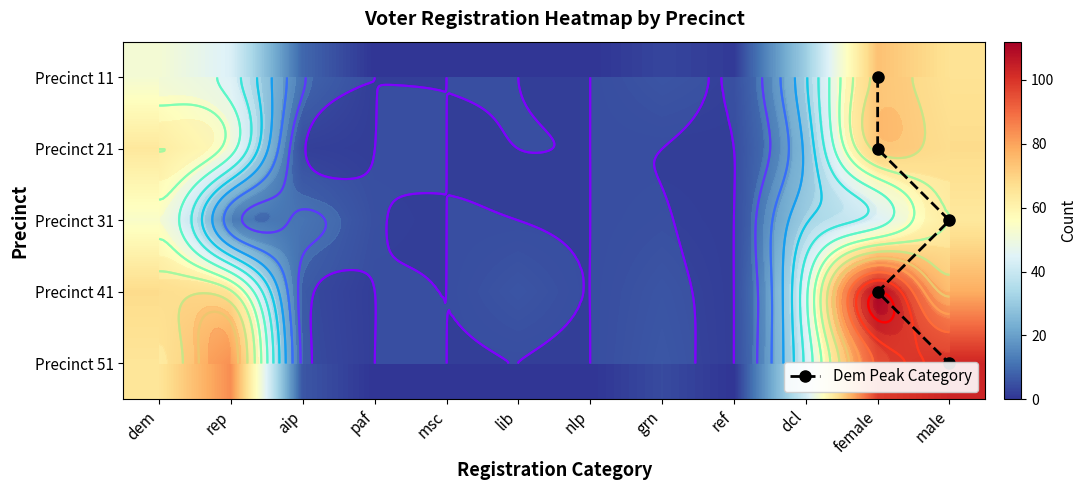

The value of 21 at nlp is 0. True or false?

True